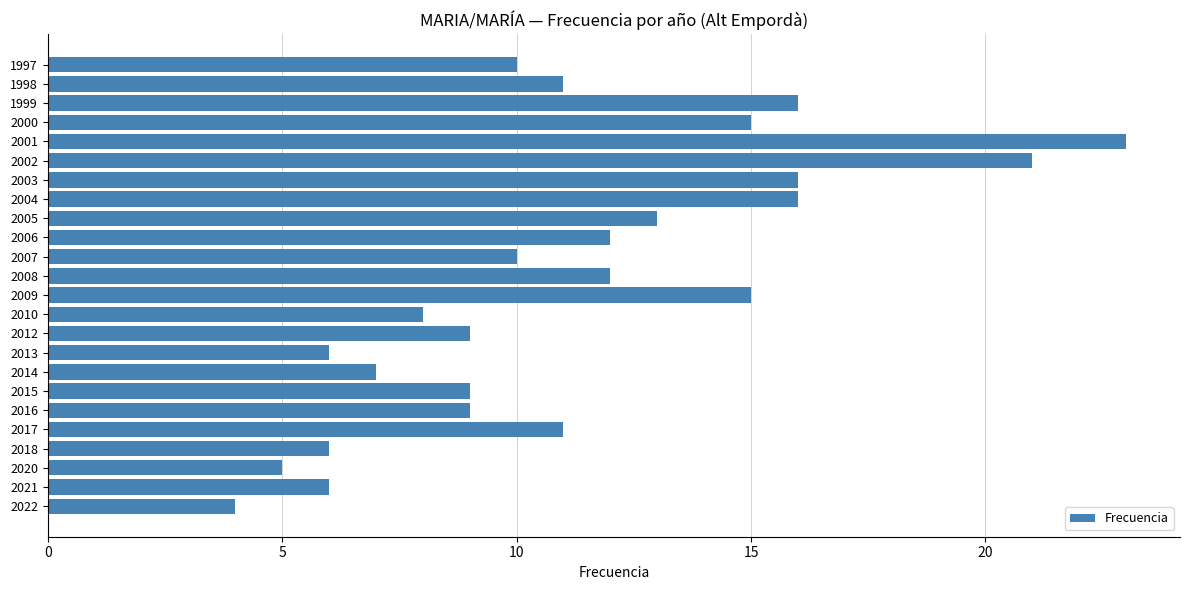

What is the change in value from 2020 to 2015?

+4